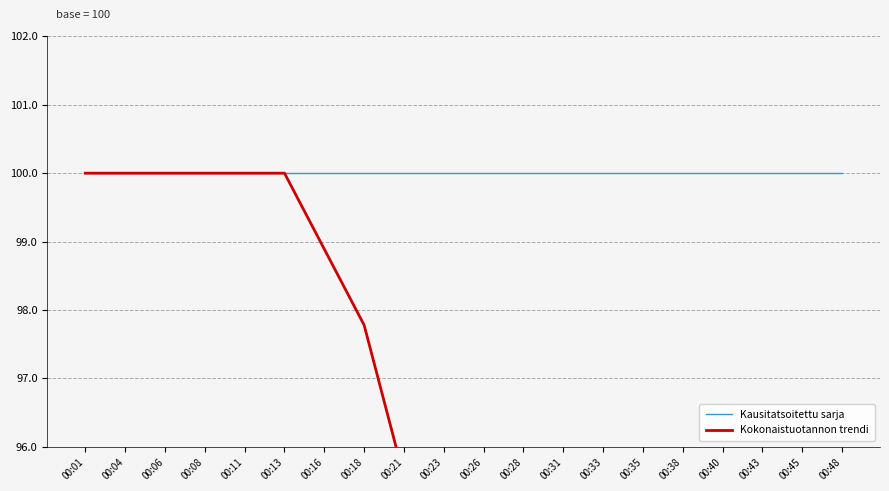

What is the value of the Kausitatsoitettu sarja point at the 9th from the left?

100.0